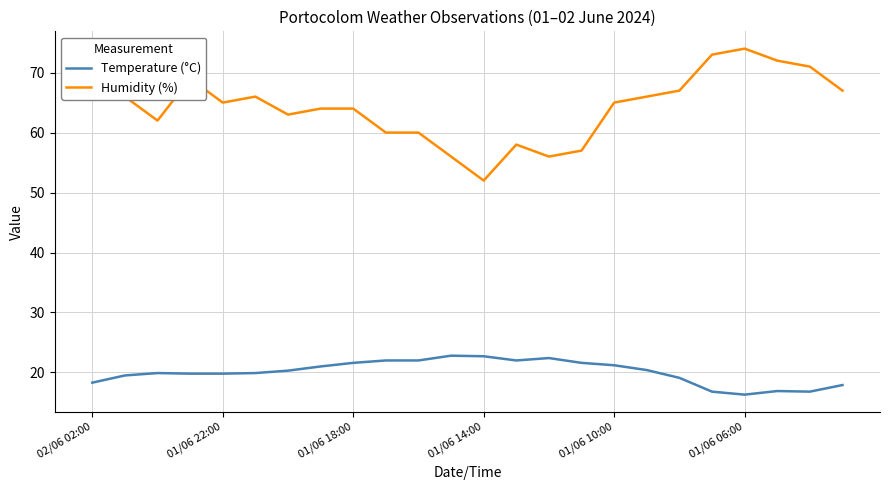

What is the average value of the Temperature (°C) series?

20.0